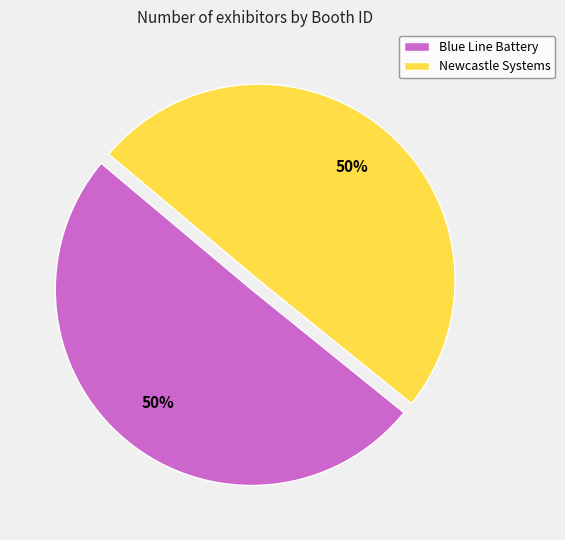

To the nearest percent, what percentage of the pie is Newcastle Systems?

50%